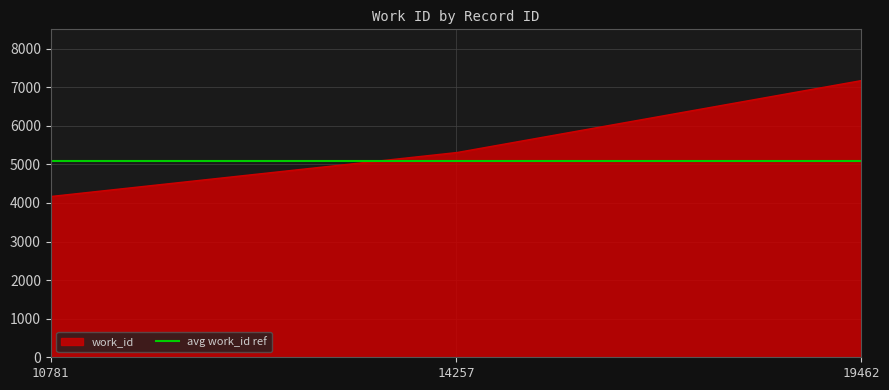

Which series has the largest total across all categories?

work_id